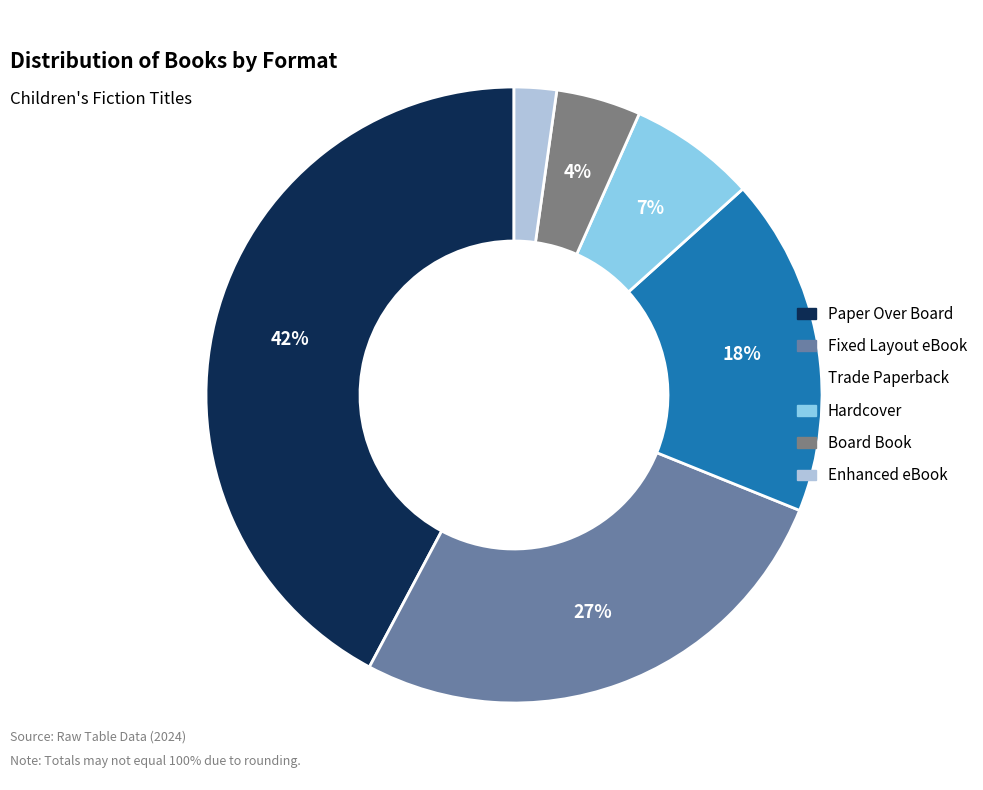

Is it true that Fixed Layout eBook is 27% of the pie?

True